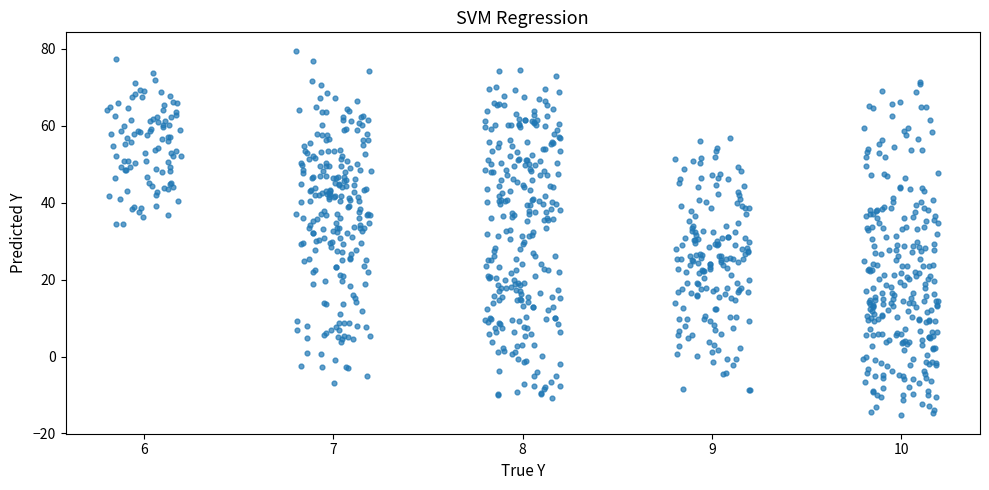

What is the range of X values (max minus min)?

4.4